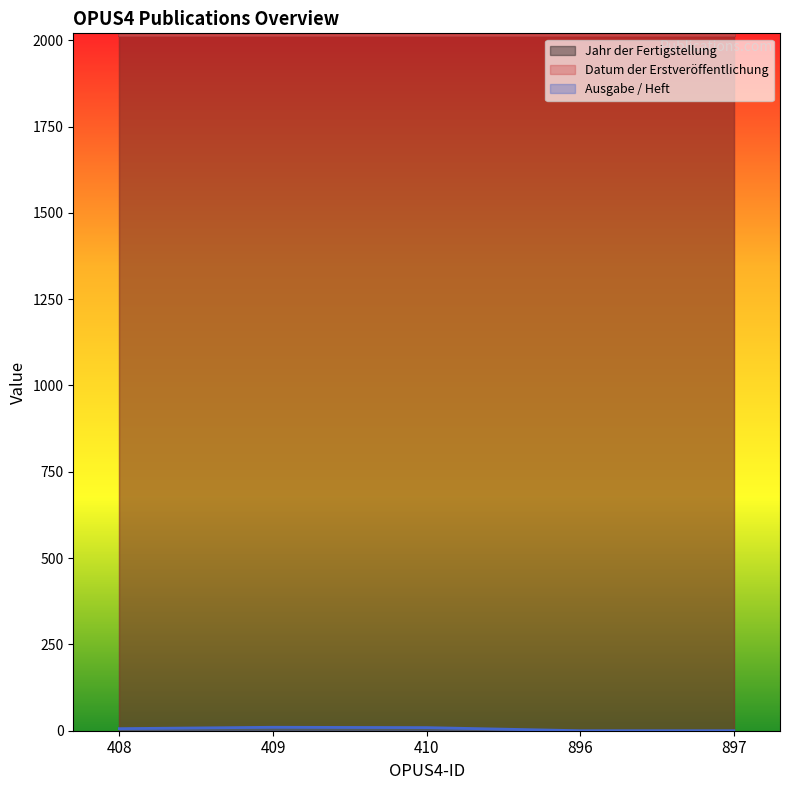

What is the total value across all series at 409?

4040